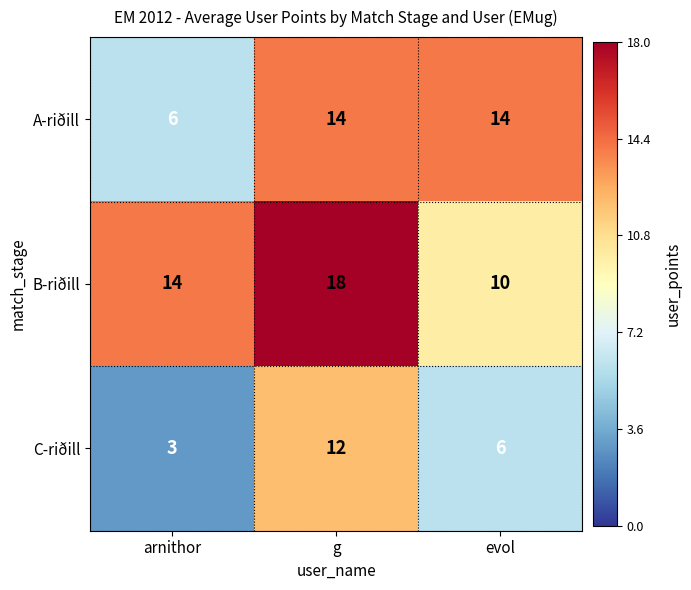

What is the difference between the maximum and minimum values in the C-riðill series?

9